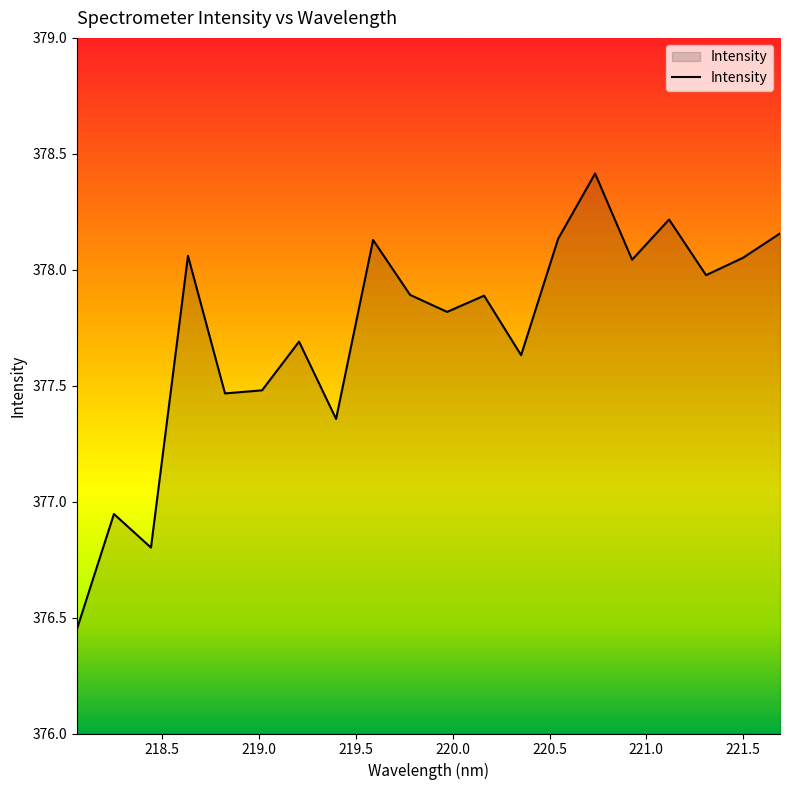

What is the maximum value shown in the chart?

378.4